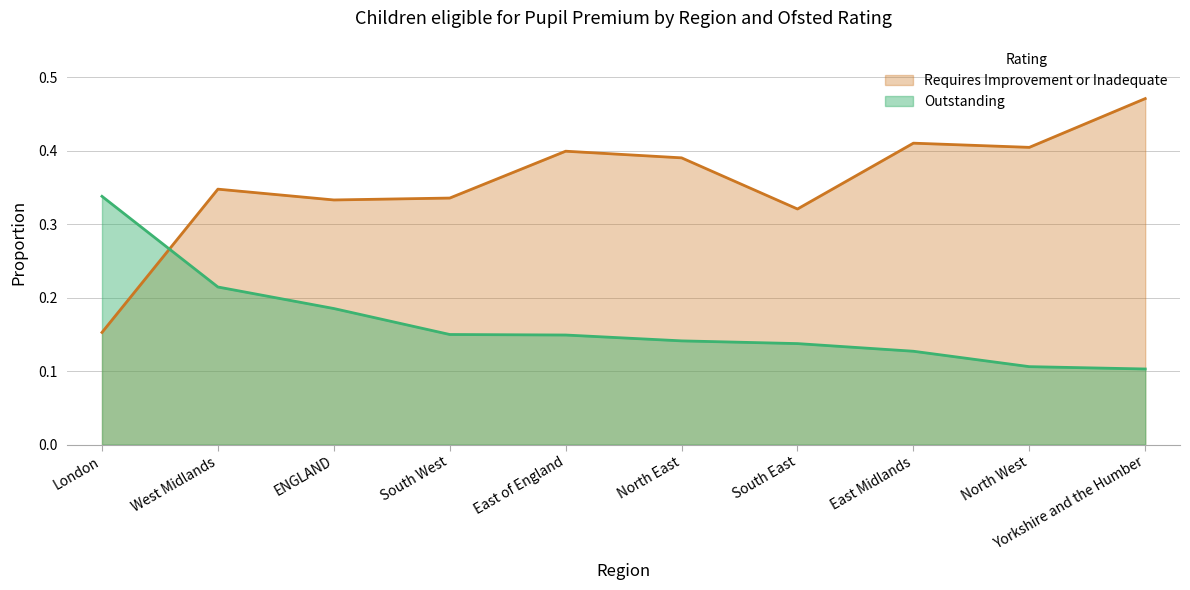

Which category has the lowest value in the Outstanding series?

Yorkshire and the Humber